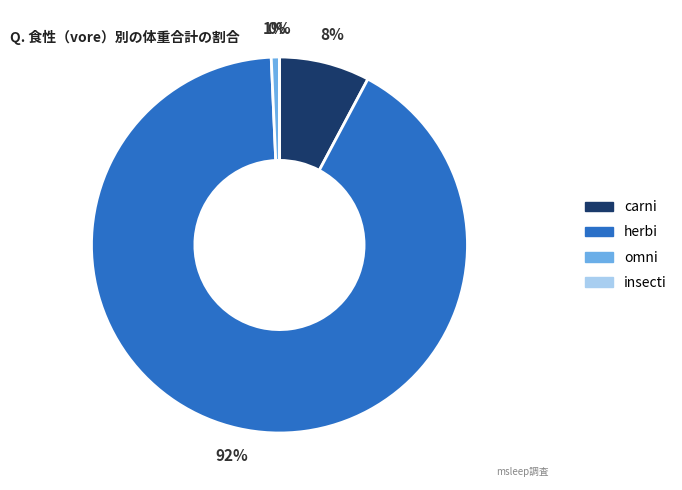

Combined, do carni and omni account for over 50%?

No